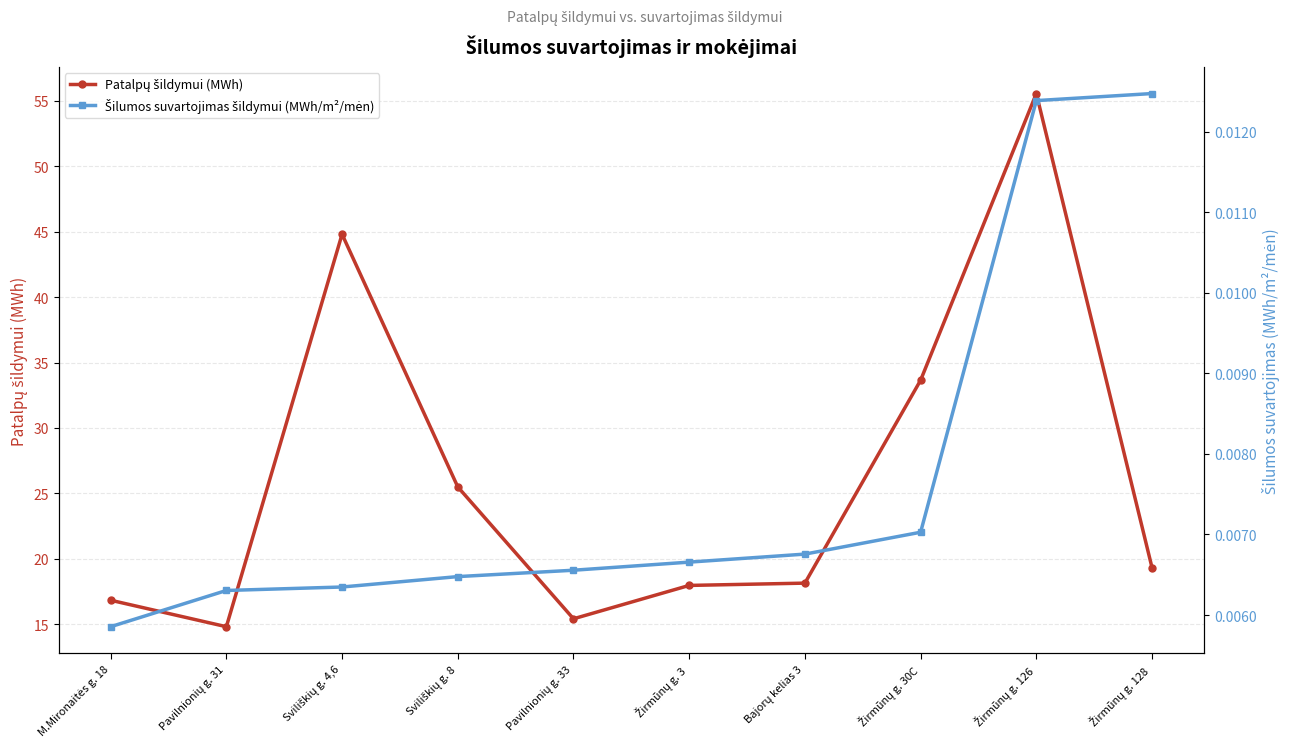

At which category does Patalpų šildymui (MWh) reach its first local valley?

Pavilnionių g. 31